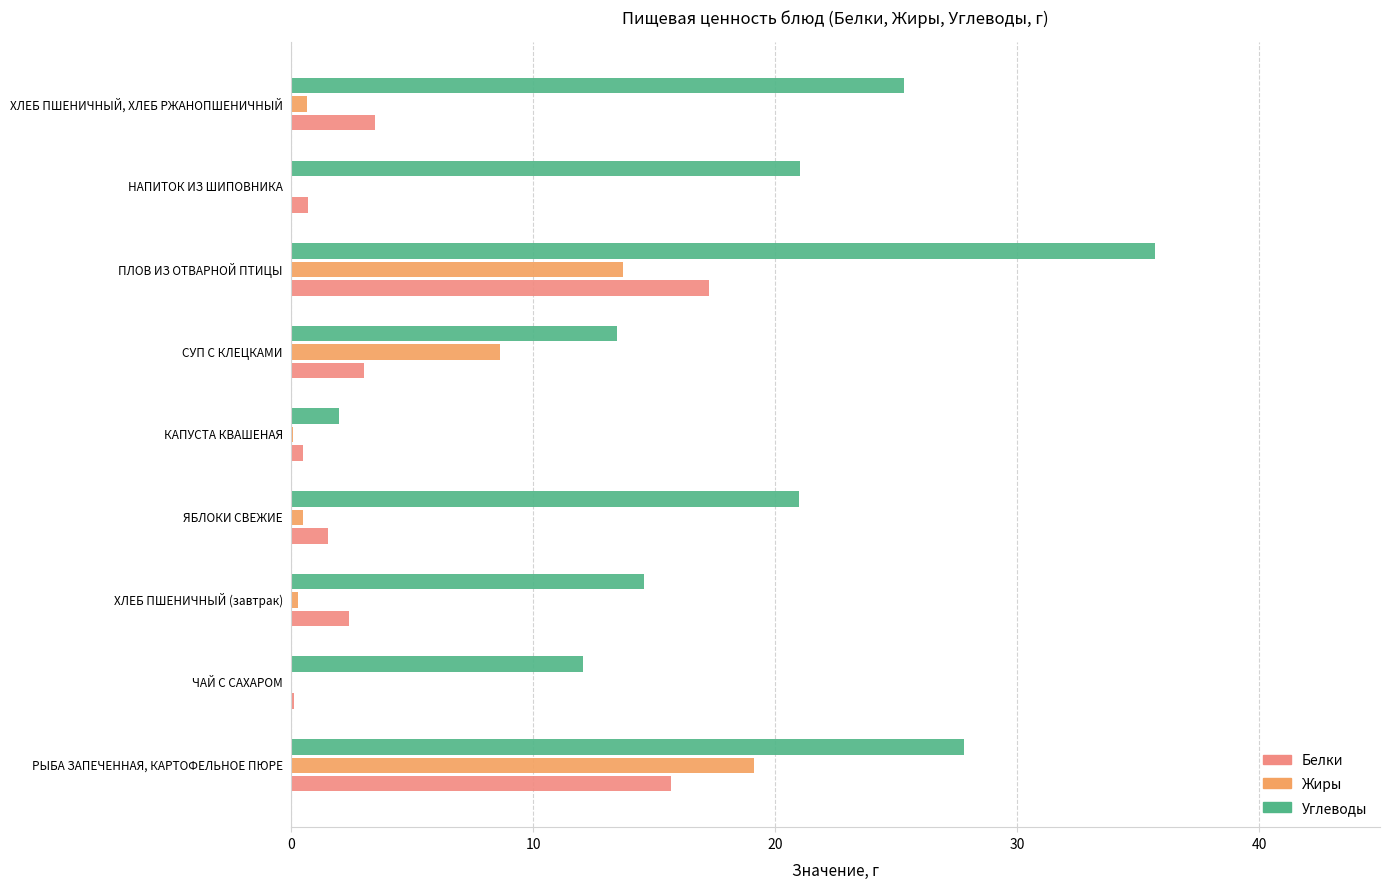

At which category is the sum across all series the highest?

ПЛОВ ИЗ ОТВАРНОЙ ПТИЦЫ